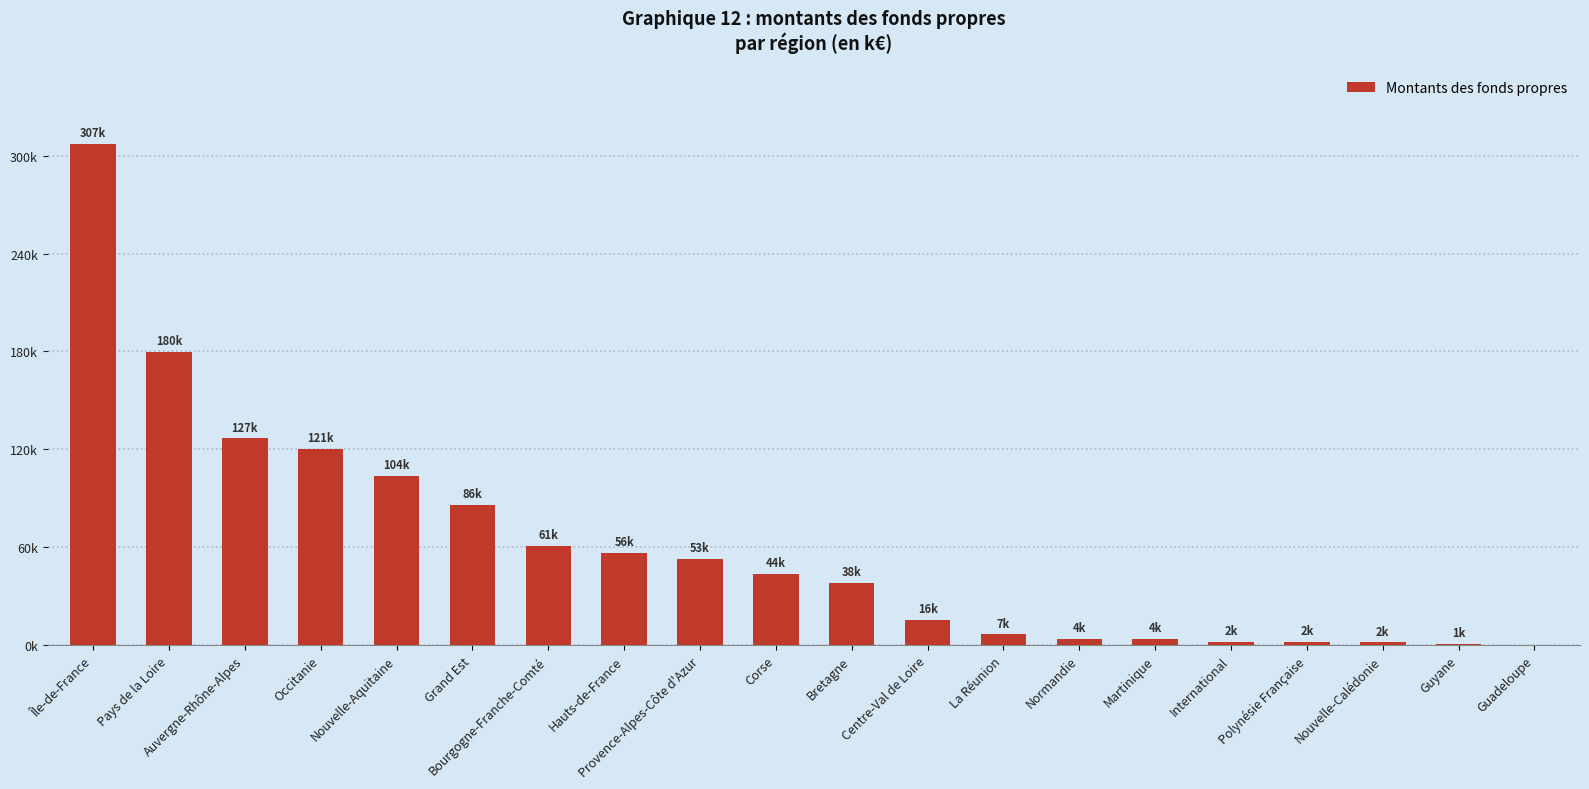

Are the bars horizontal?

No